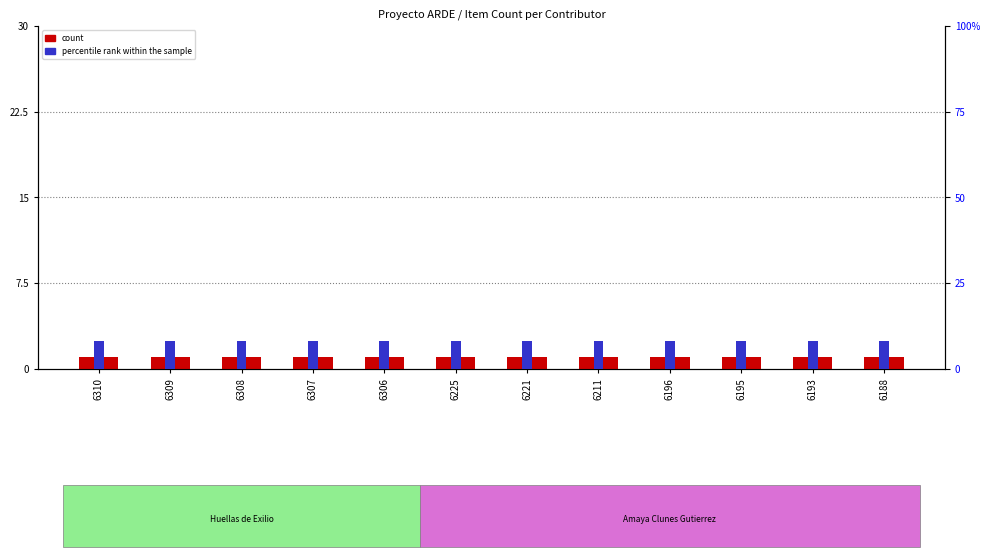

Are the bars grouped side by side (vs. stacked)?

Yes